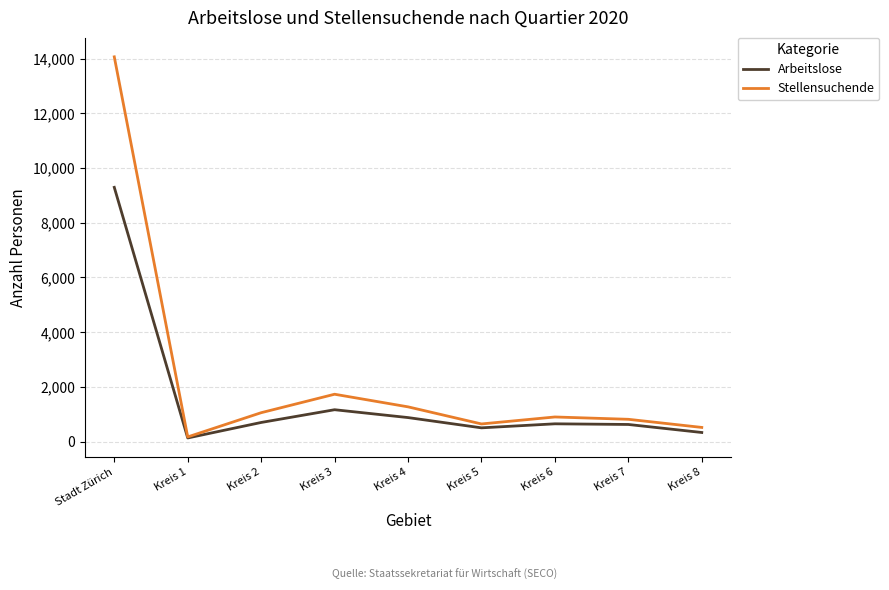

Is the value of Arbeitslose at Kreis 1 greater than the value of Stellensuchende at Kreis 4?

No